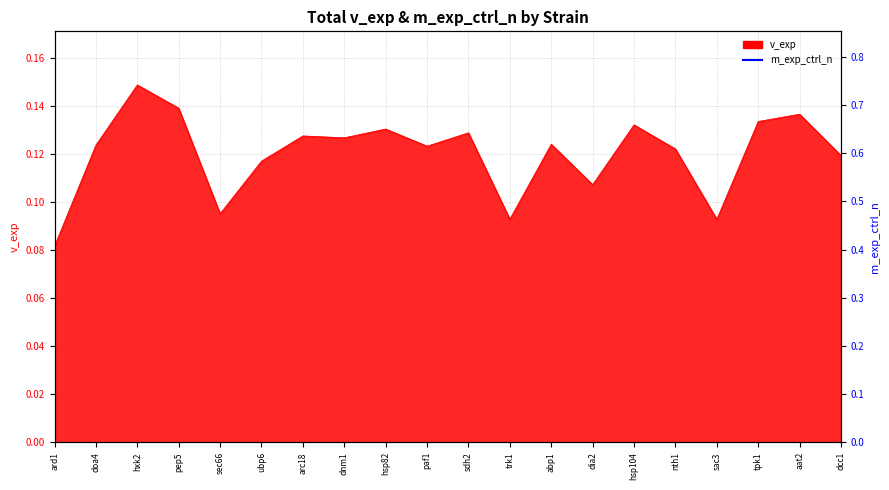

Reading left to right, extract all data points from this chart.

ard1=0.4	doa4=0.6	hxk2=0.7	pep5=0.7	sec66=0.5	ubp6=0.6	arc18=0.7	dnm1=0.7	hsp82=0.7	paf1=0.7	sdh2=0.7	trk1=0.5	abp1=0.7	dia2=0.6	hsp104=0.7	nth1=0.7	sac3=0.4	tpk1=0.7	aat2=0.7	dcc1=0.6